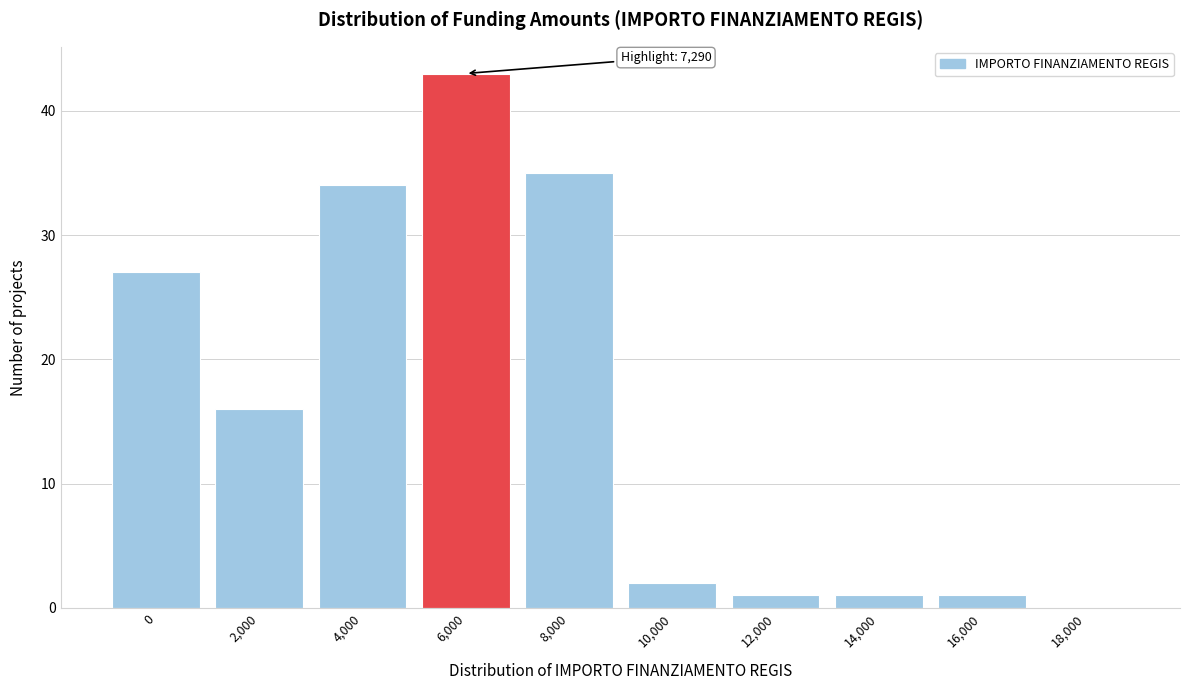

Reading left to right, extract all data points from this chart.

0=27	2,000=16	4,000=34	6,000=43	8,000=35	10,000=2	12,000=1	14,000=1	16,000=1	18,000=0